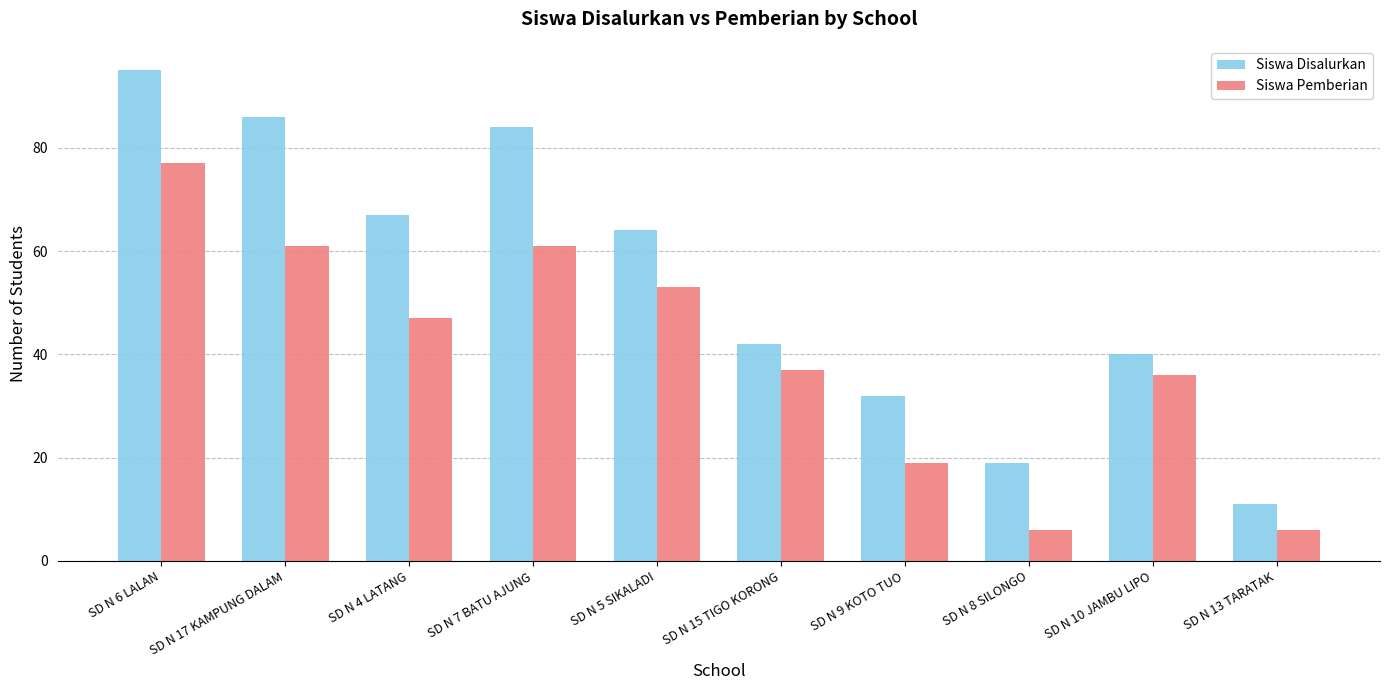

Reading left to right, what are all the values shown in this chart?

Siswa Disalurkan: 95	86	67	84	64	42	32	19	40	11
Siswa Pemberian: 77	61	47	61	53	37	19	6	36	6